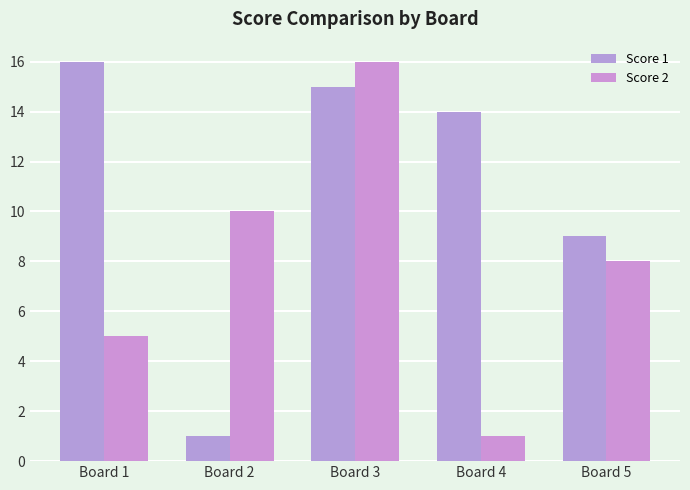

Reading right to left, what are all the values shown in this chart?

Score 1: 9	14	15	1	16
Score 2: 8	1	16	10	5